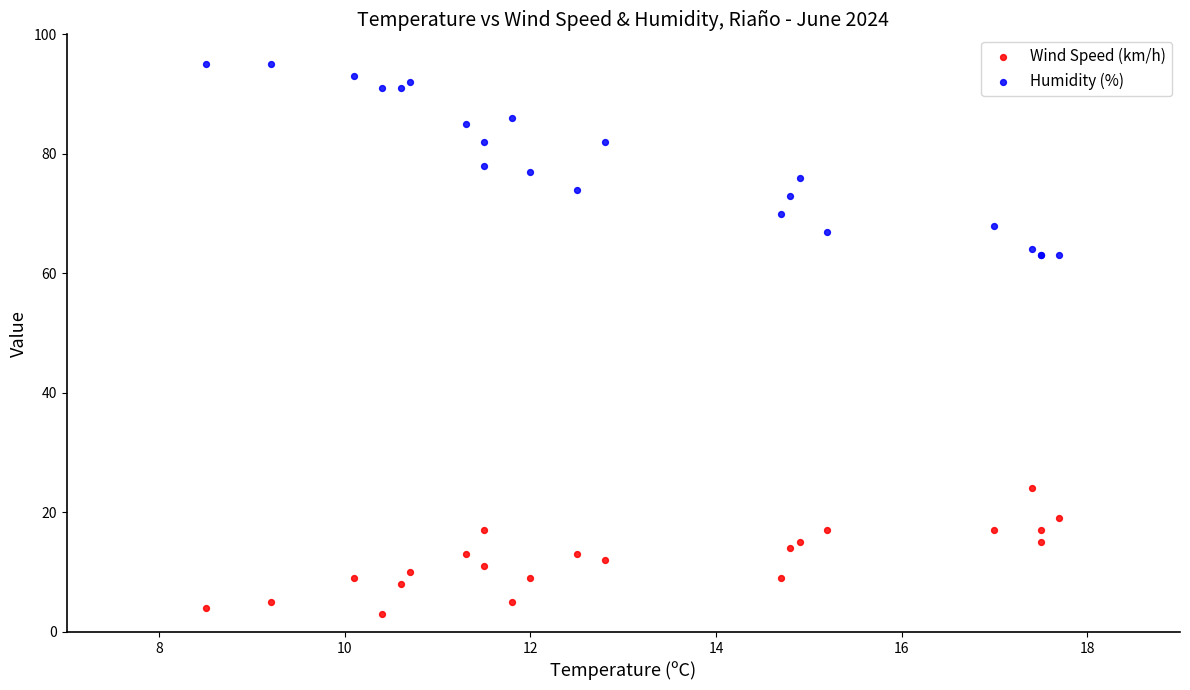

In the Humidity (%) series, what Y value is closest to 79?

78